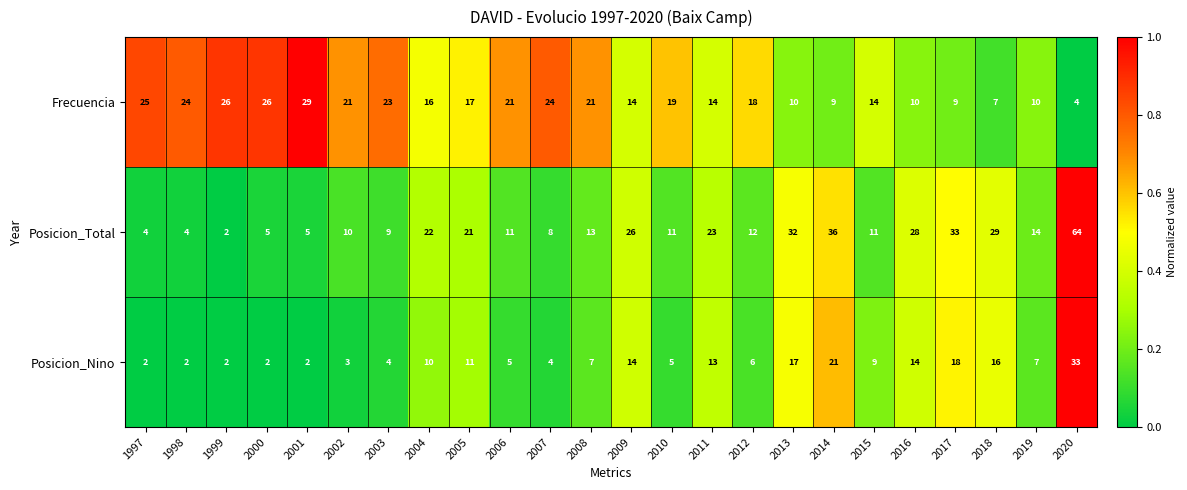

The value of Frecuencia at 2014 is 6. True or false?

False